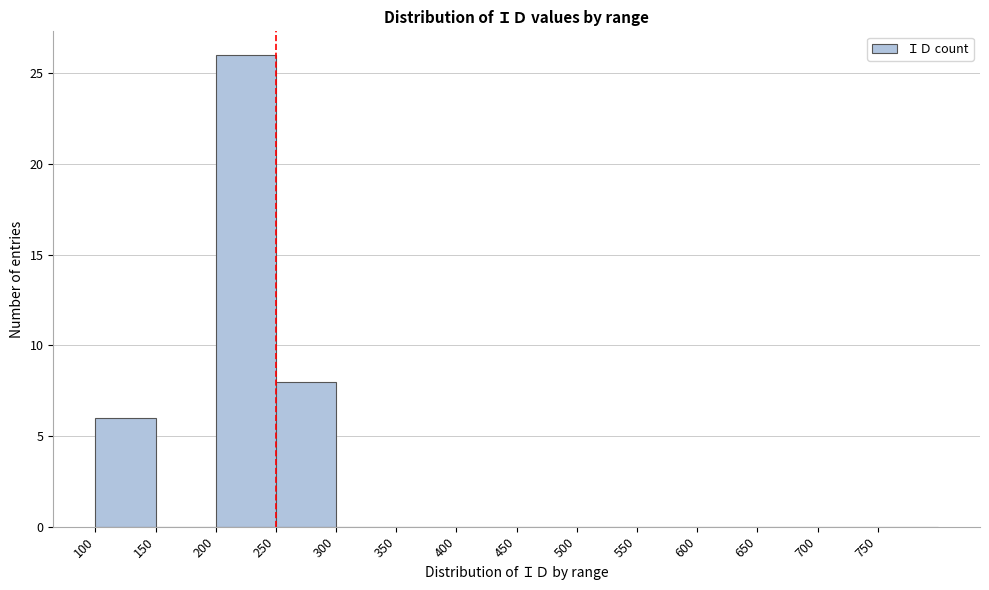

How tall is the bar that spans 100 to 150 on the x-axis? The values are not printed on the chart, so give them approximately, as read against the axis.

6